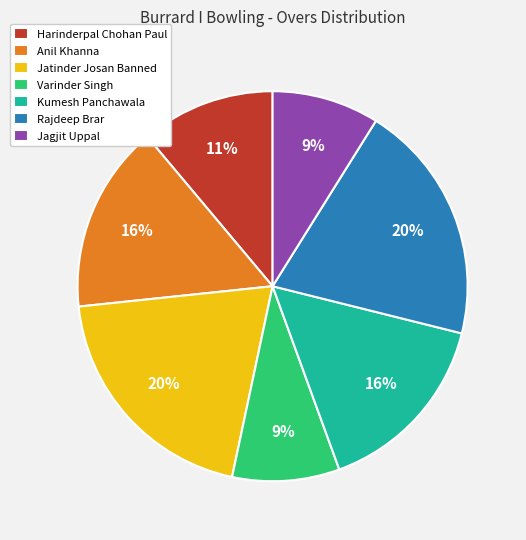

Combined, do Rajdeep Brar and Anil Khanna account for over 50%?

No